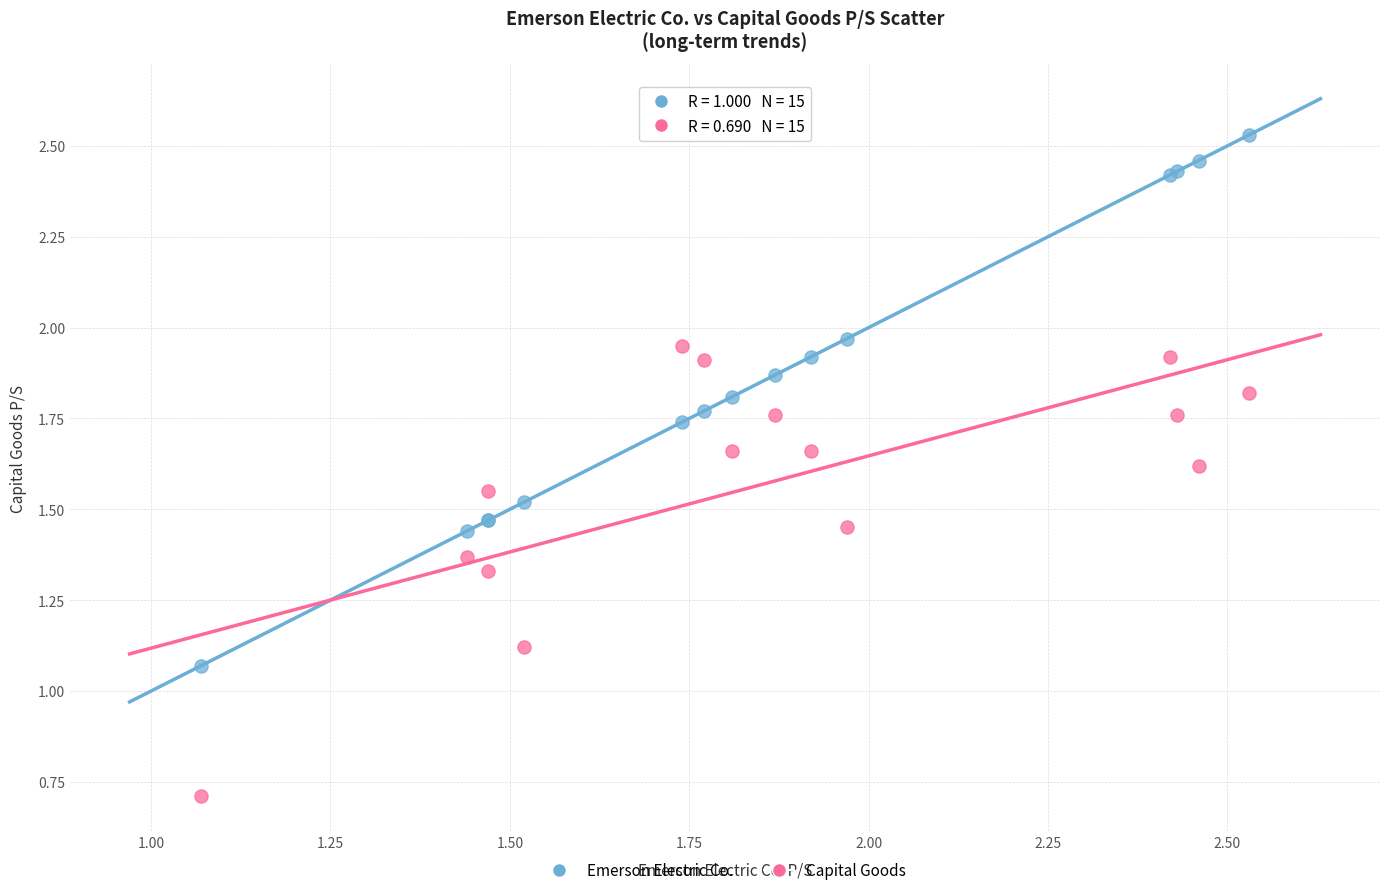

Which series has the largest Y range (max minus min)?

Emerson Electric Co.